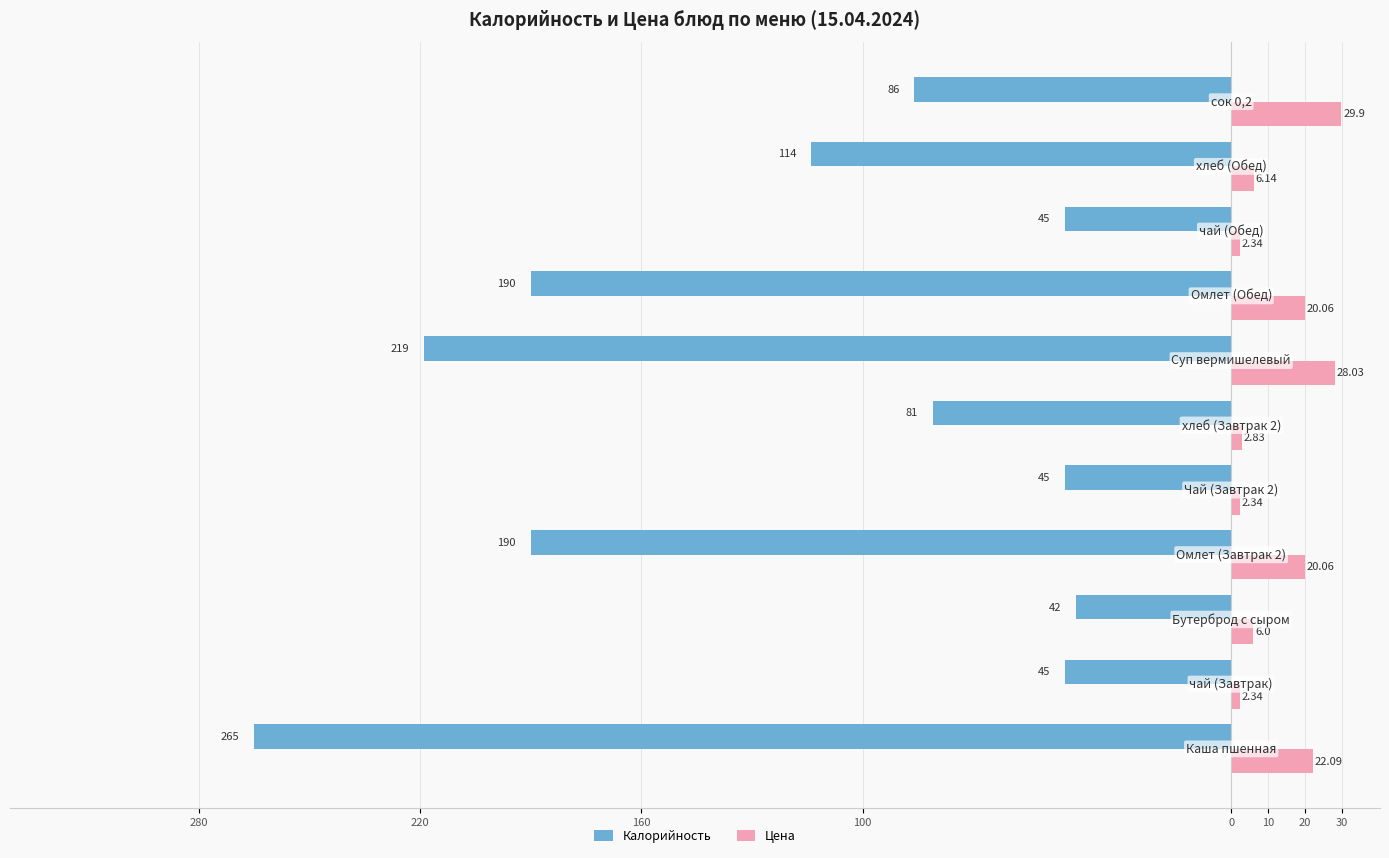

What is the average value of the Цена series?

12.9